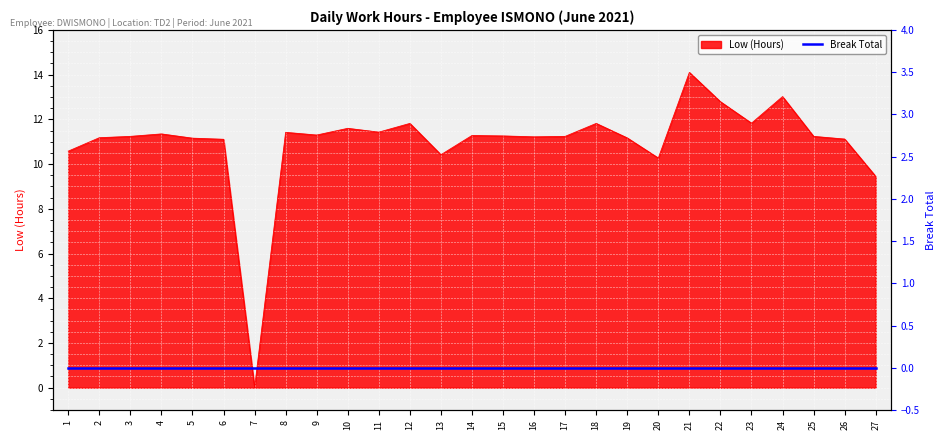

Rank the categories by value from highest to lowest.

21, 24, 22, 23, 12, 18, 10, 11, 8, 4, 9, 14, 15, 3, 17, 25, 16, 2, 19, 5, 26, 6, 1, 13, 20, 27, 7